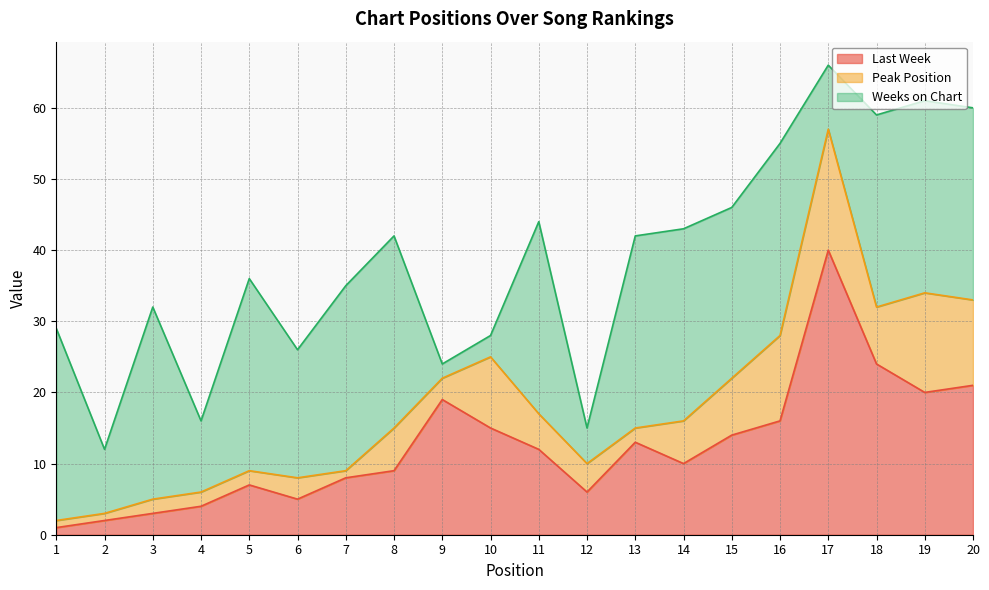

Reading left to right, what are all the values shown in this chart?

Last Week: 1=1	2=2	3=3	4=4	5=7	6=5	7=8	8=9	9=19	10=15	11=12	12=6	13=13	14=10	15=14	16=16	17=40	18=24	19=20	20=21
Peak Position: 1=1	2=1	3=2	4=2	5=2	6=3	7=1	8=6	9=3	10=10	11=5	12=4	13=2	14=6	15=8	16=12	17=17	18=8	19=14	20=12
Weeks on Chart: 1=27	2=9	3=27	4=10	5=27	6=18	7=26	8=27	9=2	10=3	11=27	12=5	13=27	14=27	15=24	16=27	17=9	18=27	19=27	20=27